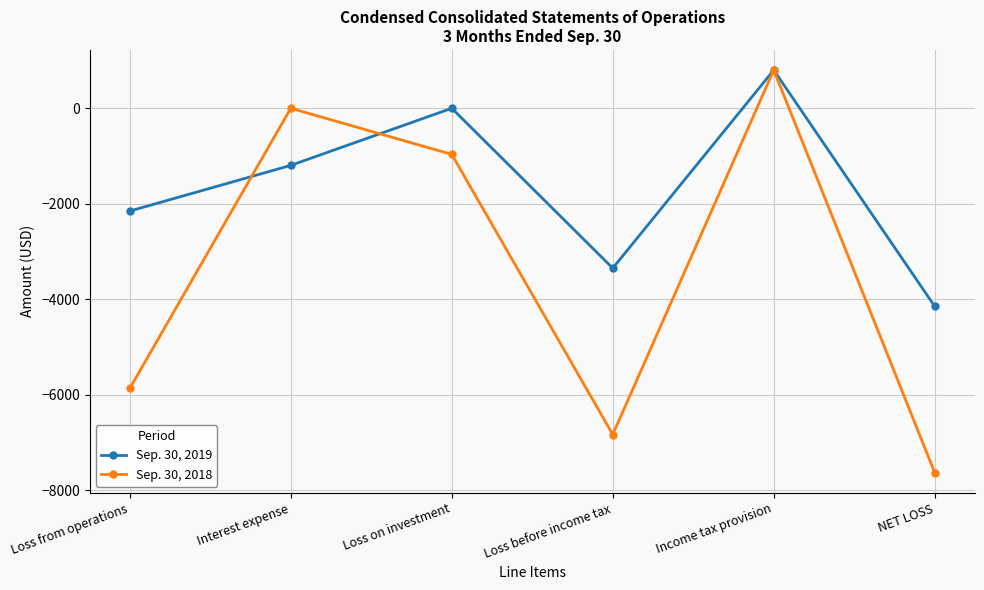

Reading right to left, list all the values displayed in this chart.

Sep. 30, 2019: NET LOSS=-4149	Income tax provision=800	Loss before income tax=-3349	Loss on investment=0	Interest expense=-1196	Loss from operations=-2153
Sep. 30, 2018: NET LOSS=-7633	Income tax provision=800	Loss before income tax=-6833	Loss on investment=-966	Interest expense=0	Loss from operations=-5867